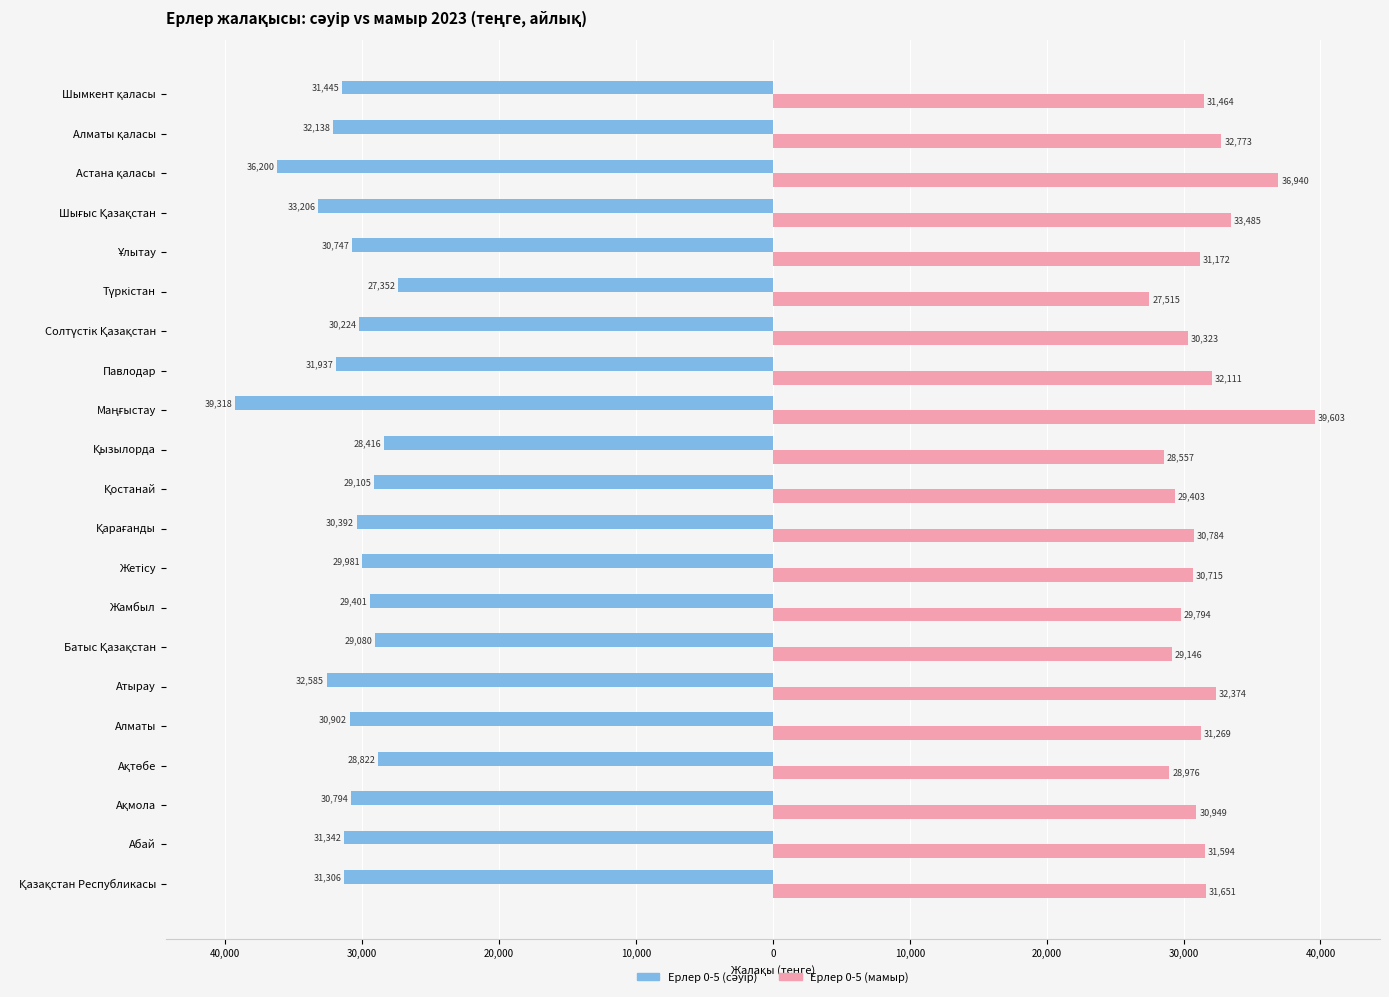

How many values in the Ерлер 0-5 (мамыр) series are below 31172?

10